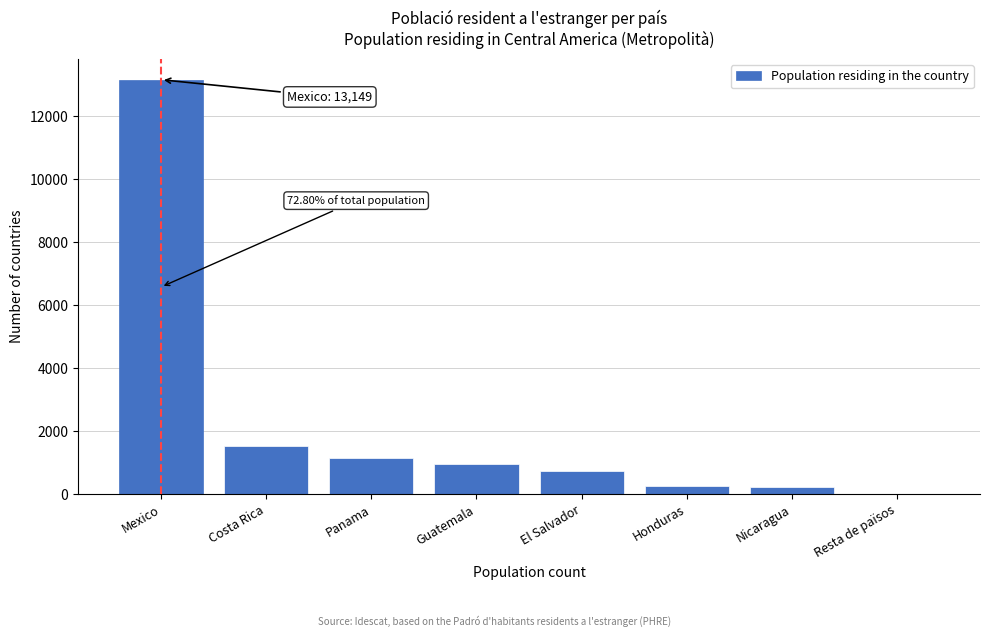

True or false: the data shows 7372 at Mexico.

False